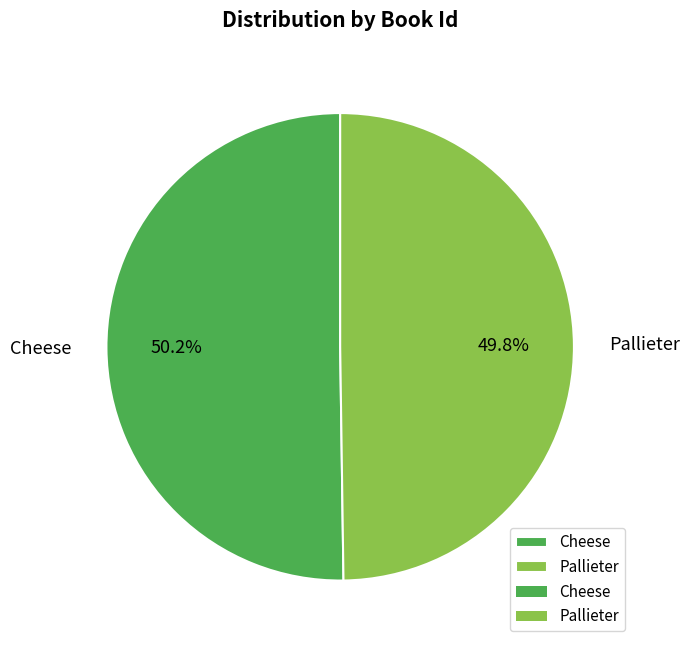

What is the ratio of the value at Cheese to the value at Pallieter?

1.0